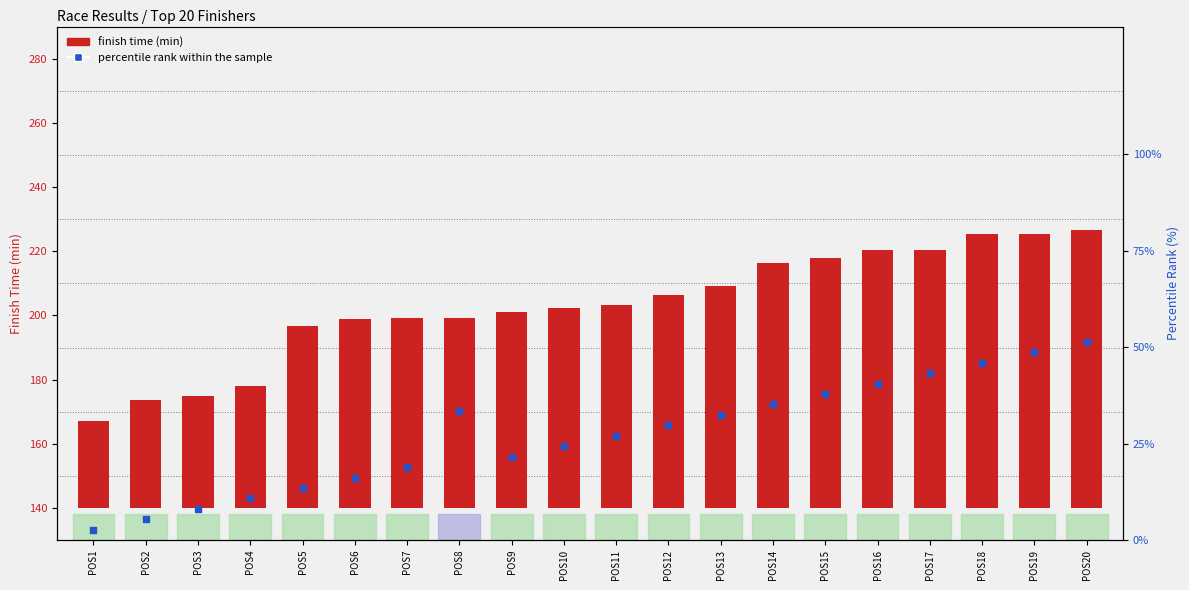

Is the value of finish time (min) at POS2 greater than the value of percentile rank within the sample at POS6?

Yes